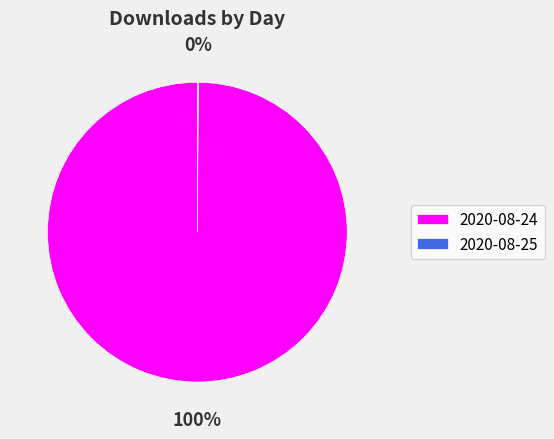

The 2020-08-24 slice represents 100% of the pie. True or false?

True